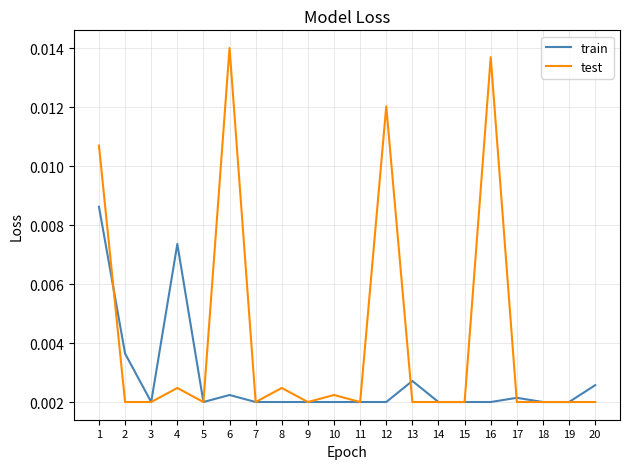

Which series has the largest range (max minus min)?

test